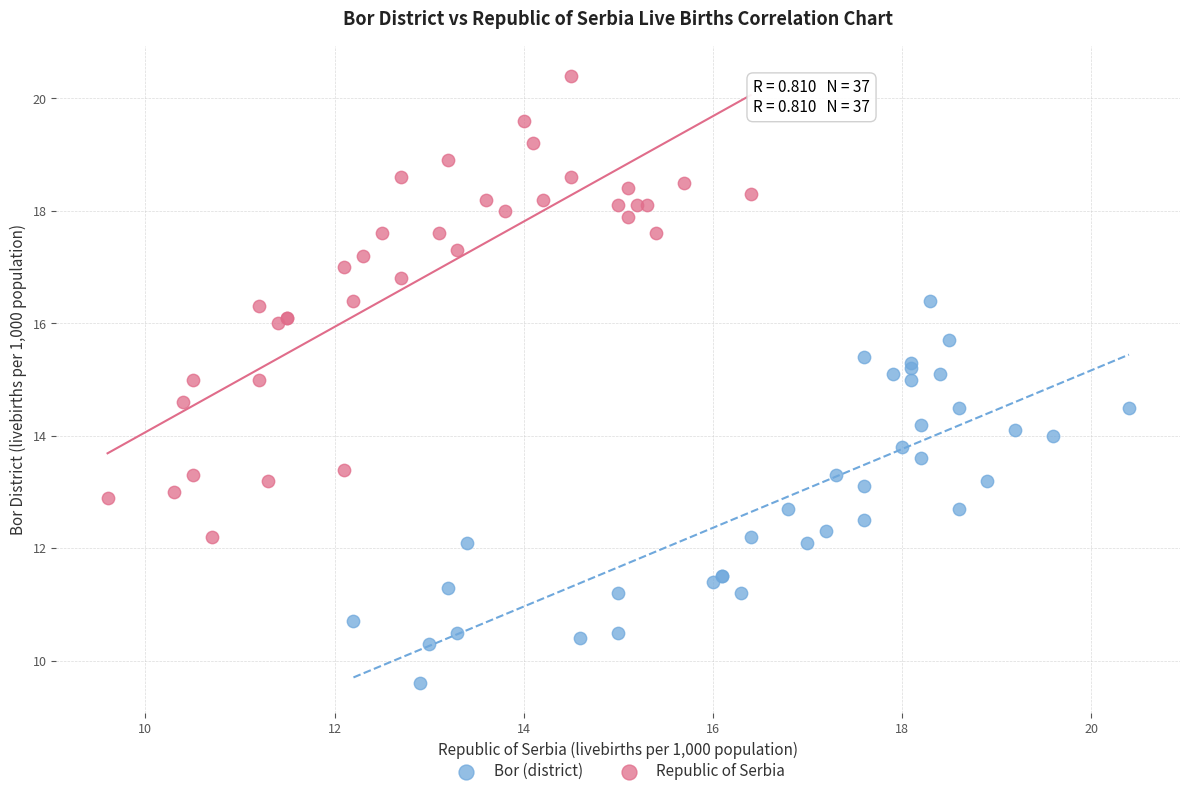

Which series has the largest Y range (max minus min)?

Republic of Serbia